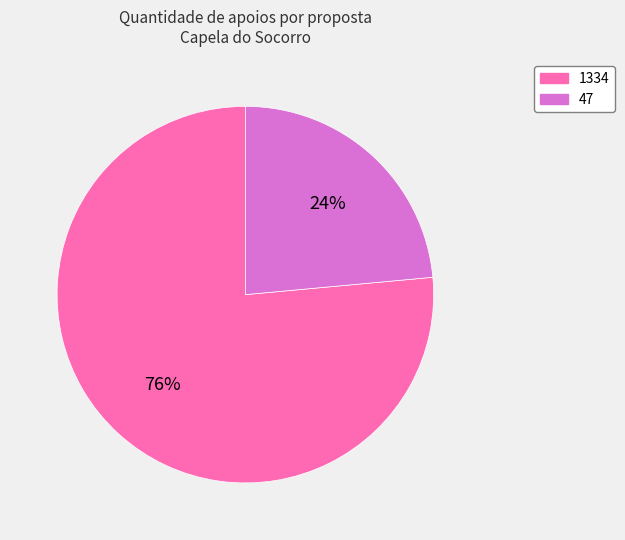

Is it true that 1334 is 83% of the pie?

False